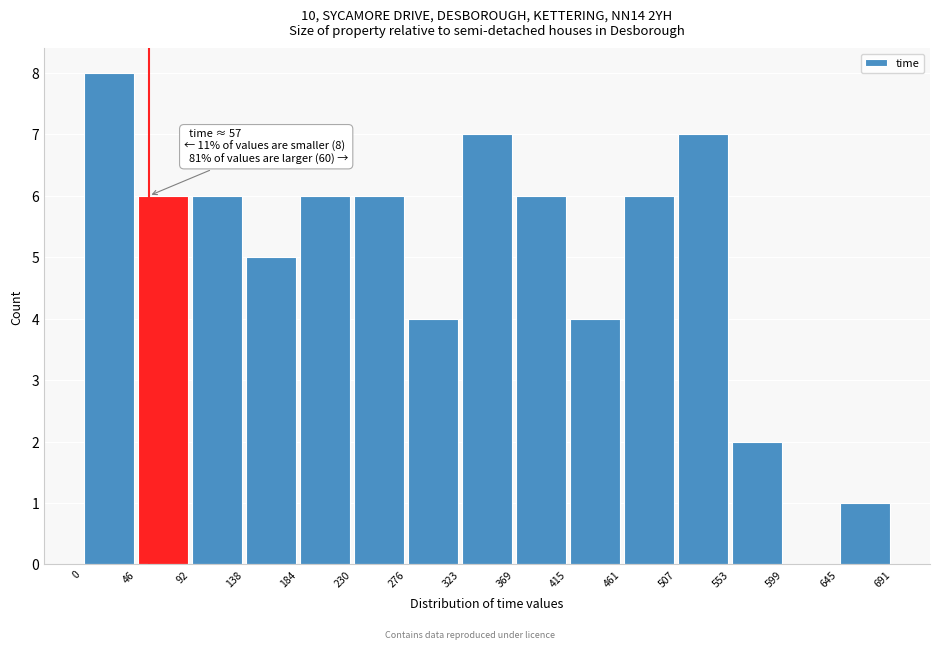

Which range on the x-axis has the tallest bar?

0 to 46